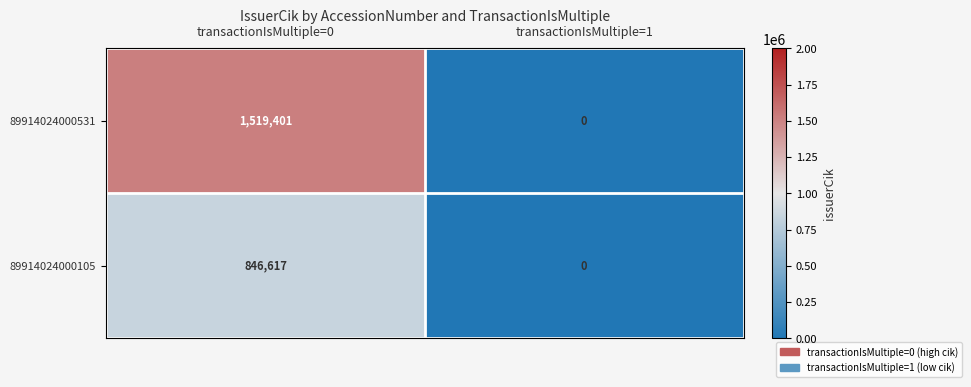

Count the number of data series in this chart.

2